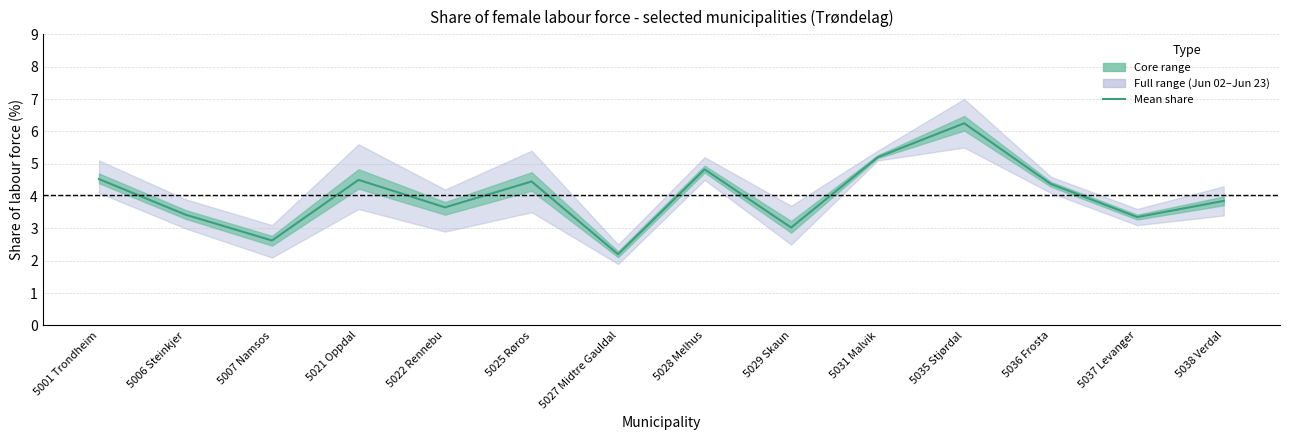

What is the minimum value shown in the chart?

2.2